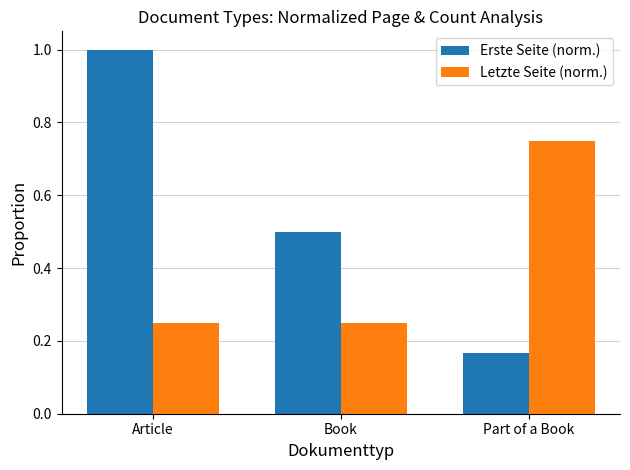

Which series has the largest total across all categories?

Erste Seite (norm.)